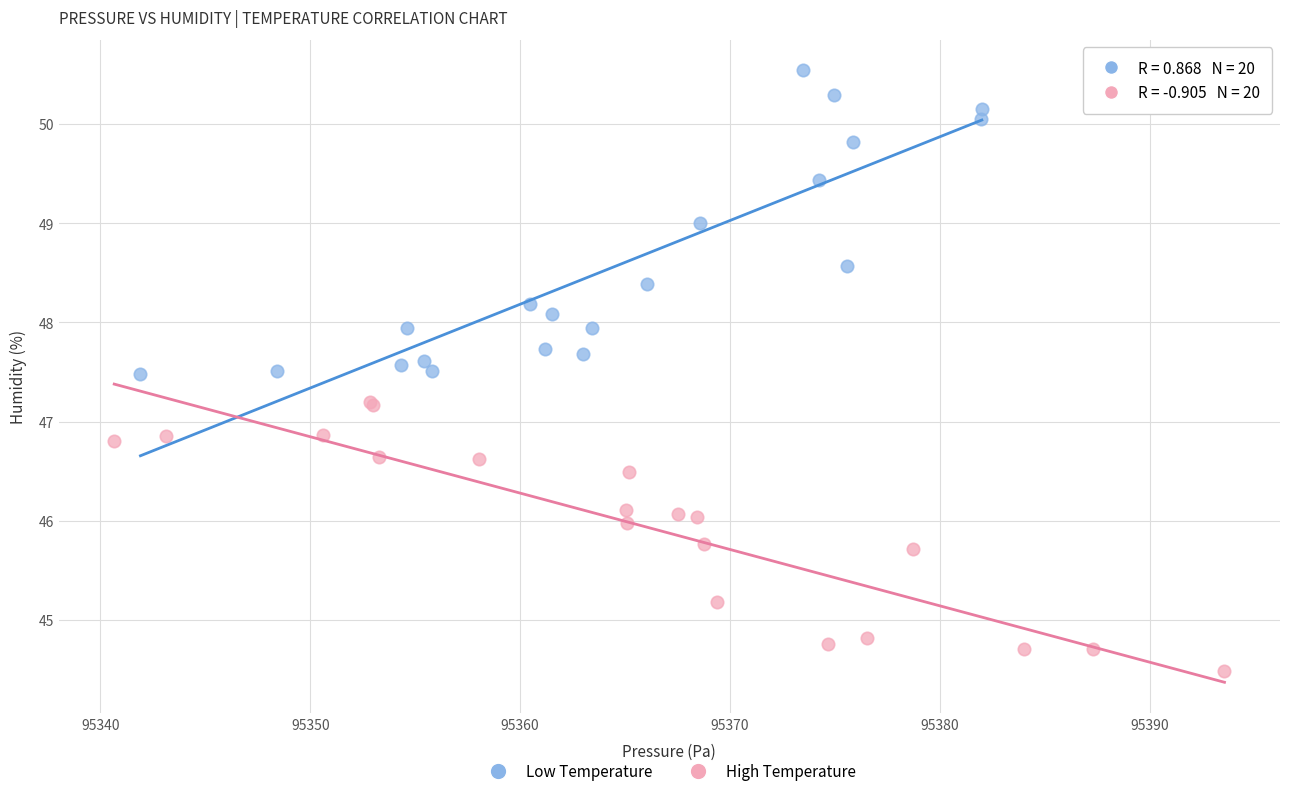

Which series contains the highest Y value?

Low Temperature